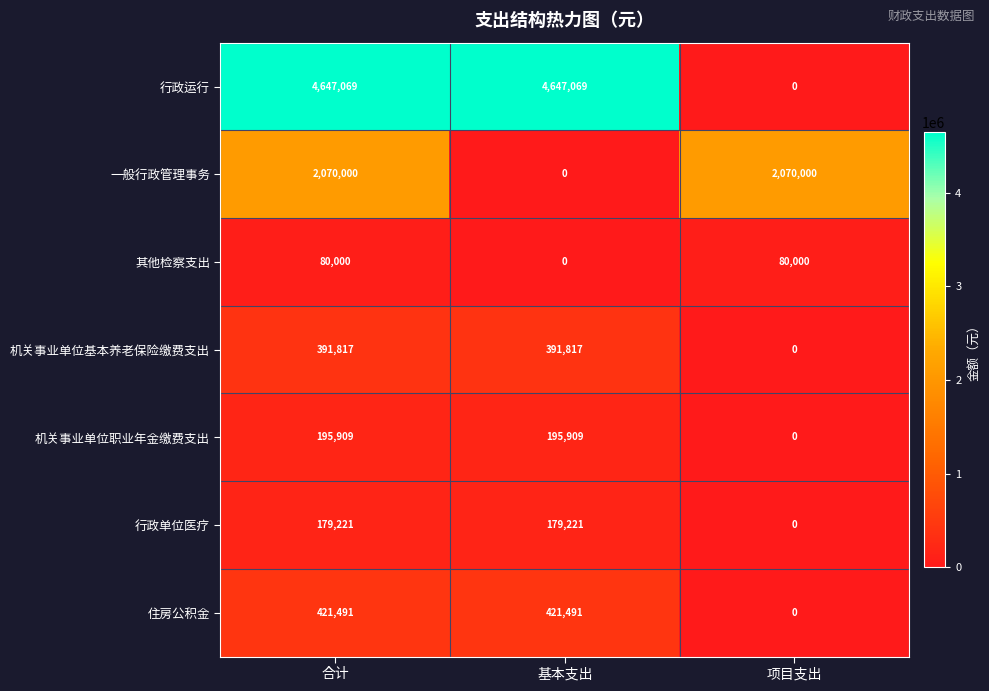

Which series has the largest total across all categories?

行政运行